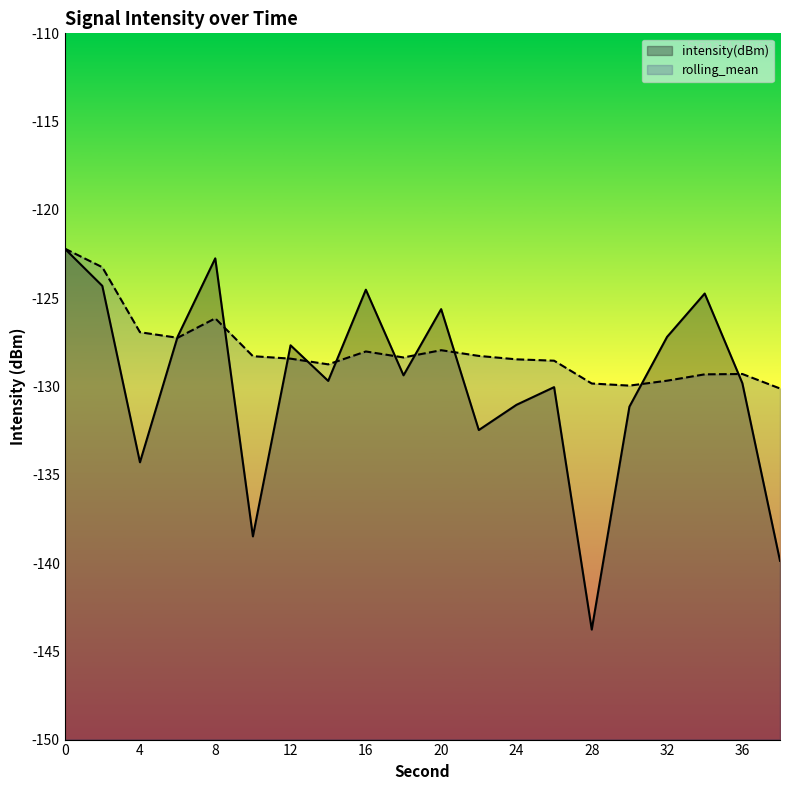

Reading left to right, extract all data points from this chart.

intensity(dBm): 0=-122.2	2=-124.3	4=-134.3	6=-127.2	8=-122.7	10=-138.5	12=-127.7	14=-129.7	16=-124.5	18=-129.4	20=-125.6	22=-132.5	24=-131.0	26=-130.0	28=-143.8	30=-131.1	32=-127.2	34=-124.7	36=-129.8	38=-139.9
rolling_mean: 0=-122.2	2=-123.2	4=-126.9	6=-127.2	8=-126.1	10=-128.3	12=-128.4	14=-128.7	16=-128.0	18=-128.4	20=-127.9	22=-128.3	24=-128.5	26=-128.5	28=-129.8	30=-130.0	32=-129.7	34=-129.3	36=-129.3	38=-130.1